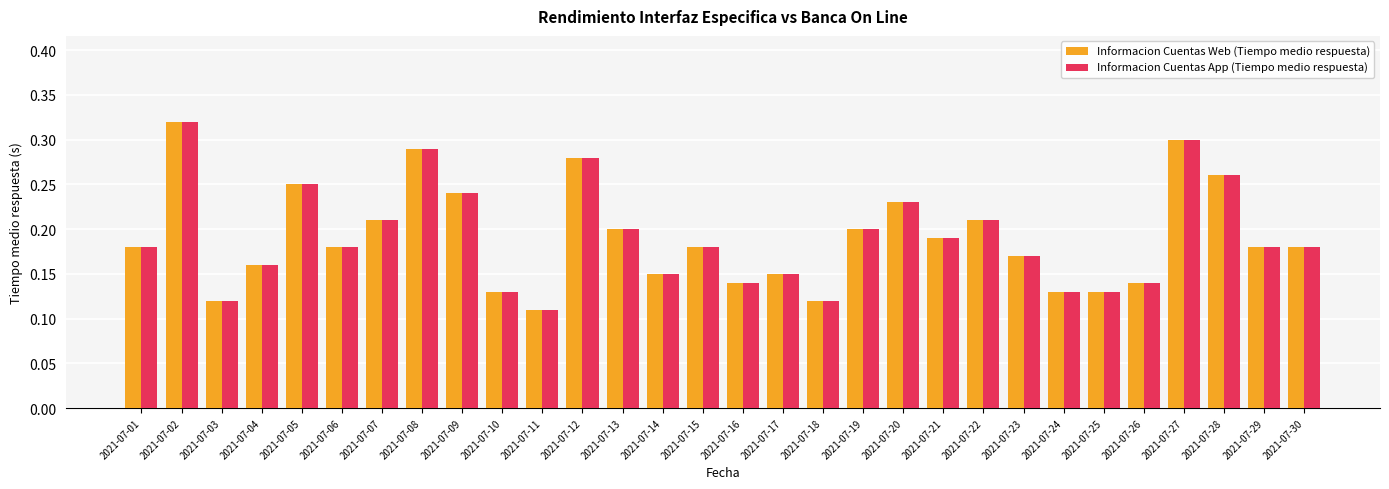

At which label does Informacion Cuentas Web (Tiempo medio respuesta) reach its minimum?

2021-07-11